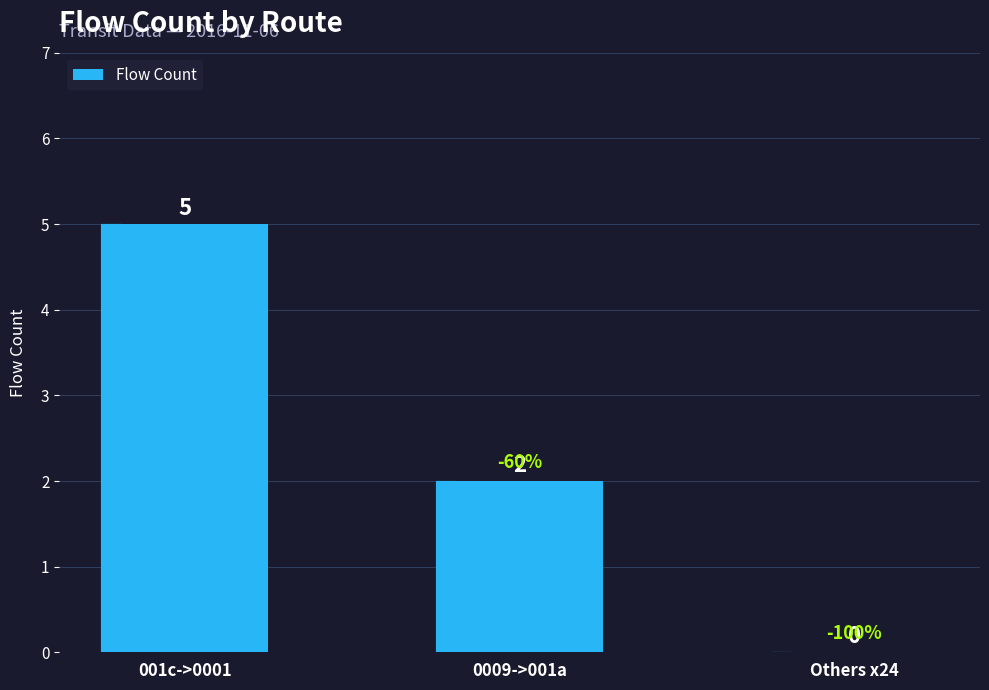

What is the sum of the values at 001c->0001 and 0009->001a?

7